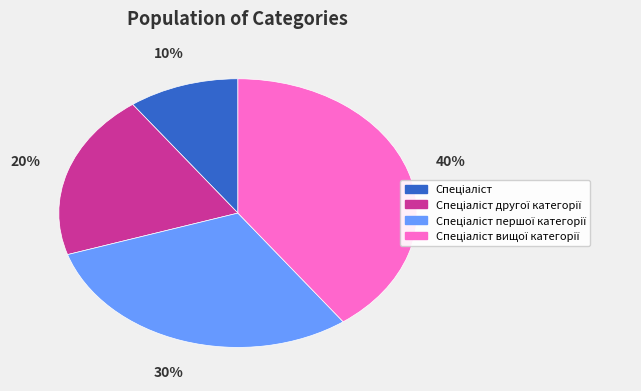

Is there a majority slice in this chart?

No